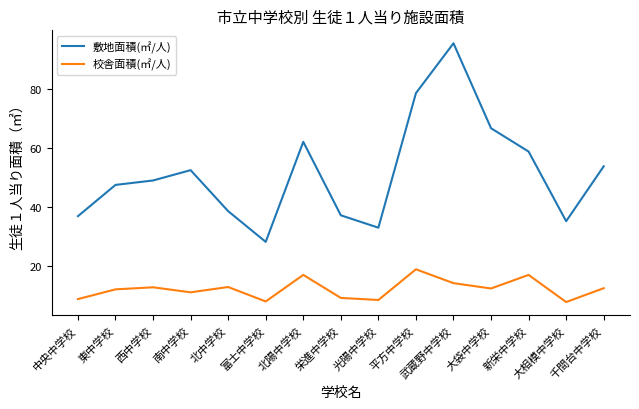

What is the spread (max minus min) of values at 大相模中学校?

27.4